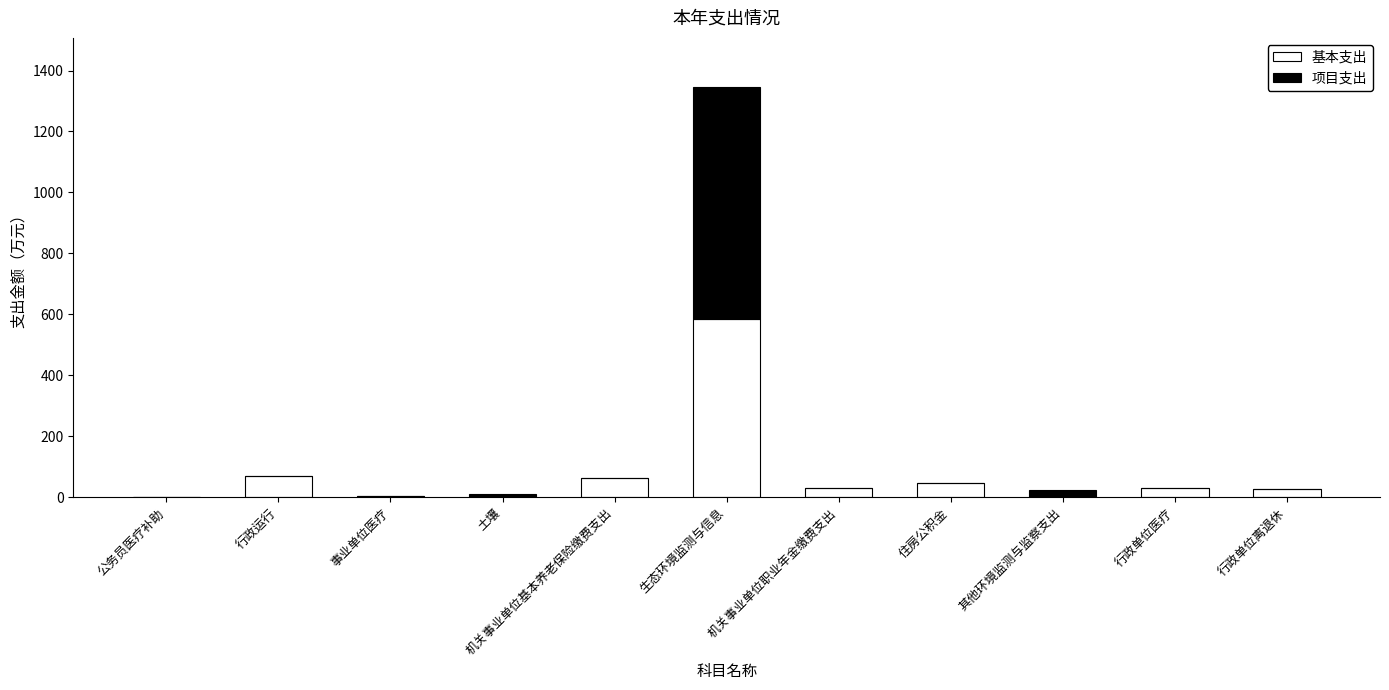

The 基本支出 series shows -352.5 at 其他环境监测与监察支出. True or false?

False